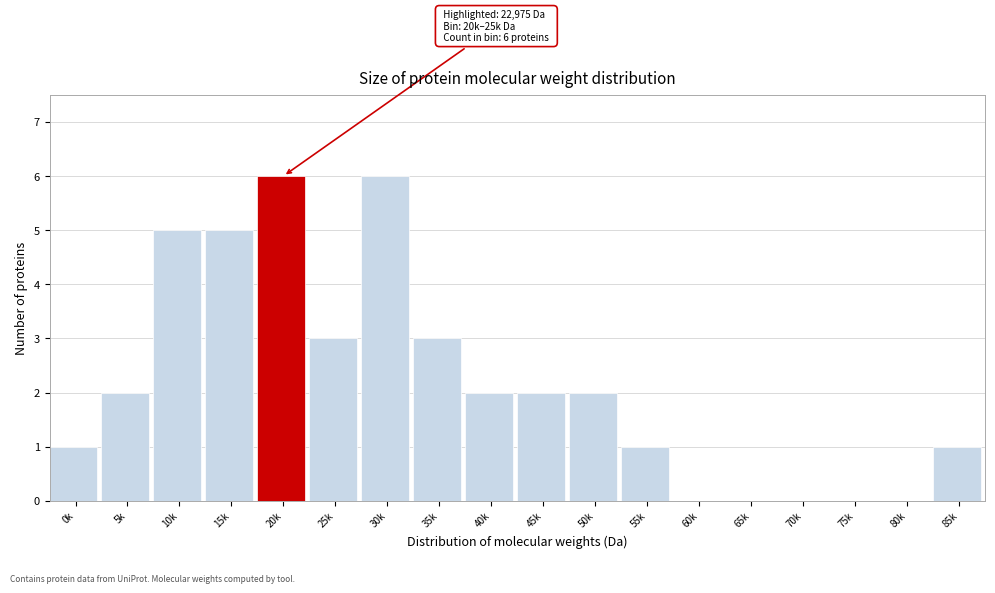

Reading left to right, transcribe all the data shown in this chart.

0k=1	5k=2	10k=5	15k=5	20k=6	25k=3	30k=6	35k=3	40k=2	45k=2	50k=2	55k=1	60k=0	65k=0	70k=0	75k=0	80k=0	85k=1